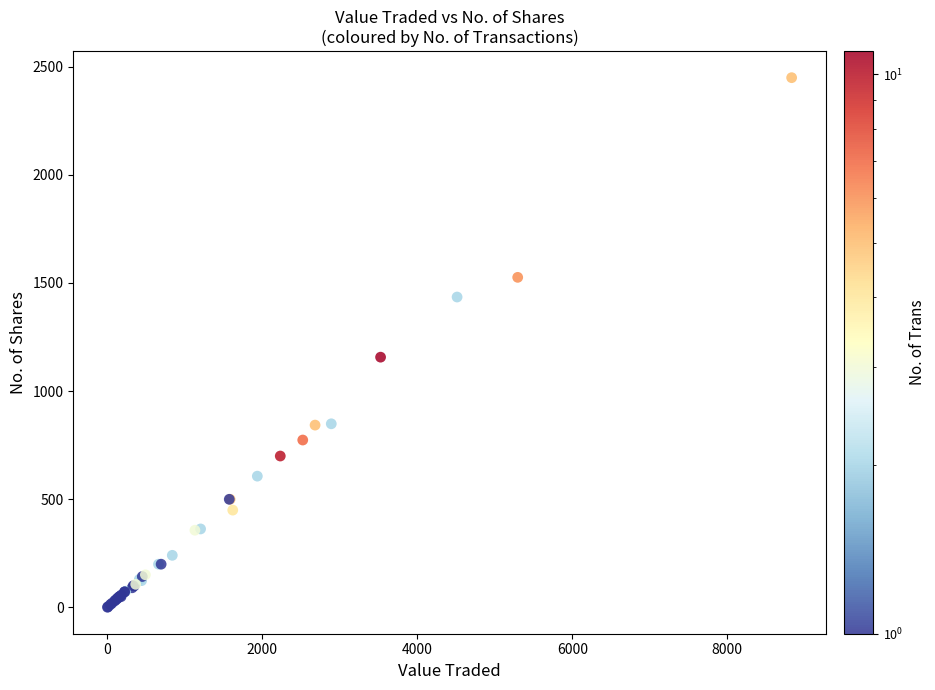

What Y value in the scatter plot is closest to 1225?

1157